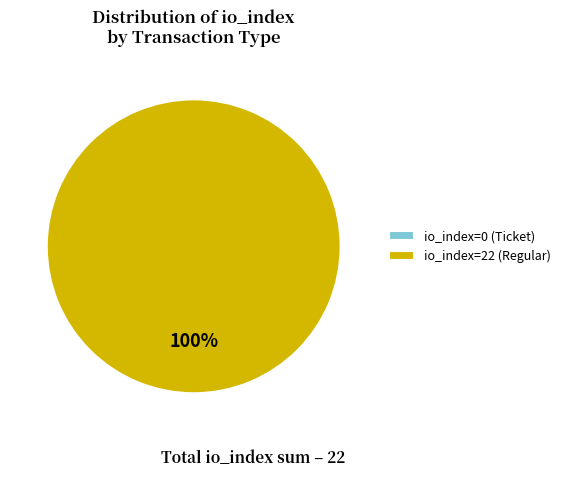

Which slice is the largest?

io_index=22 (Regular)